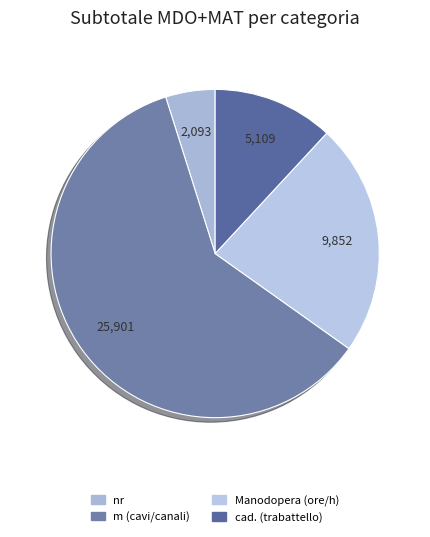

Is there a majority slice in this chart?

Yes